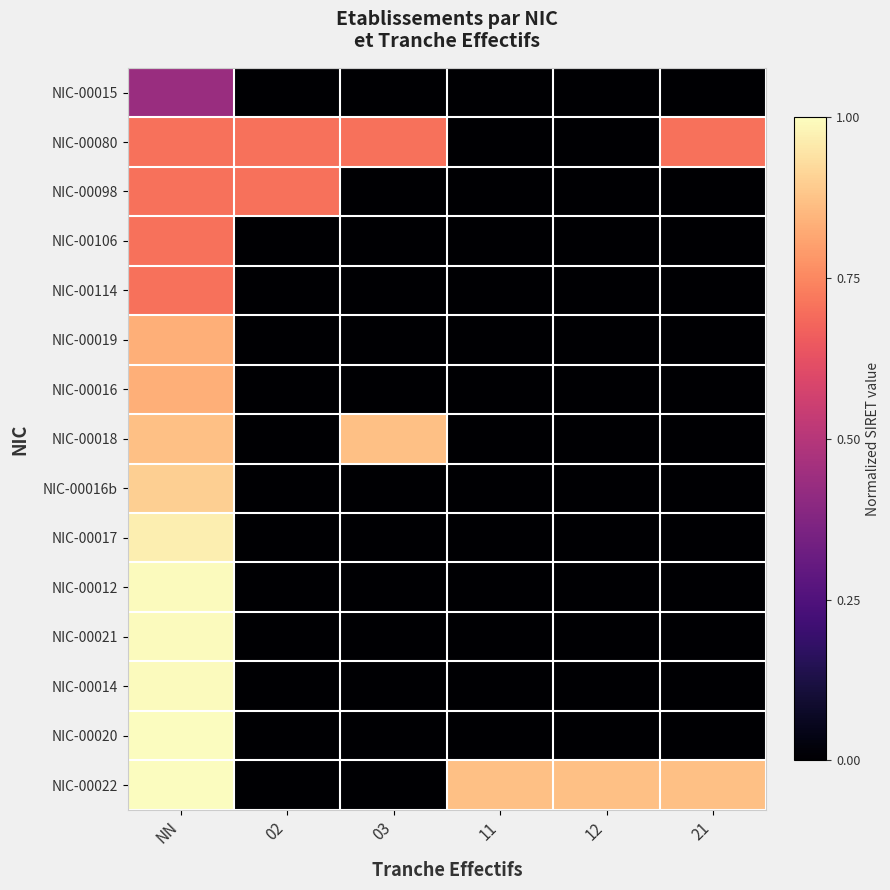

Between NN and 21, which series saw the biggest shift?

NIC-00020